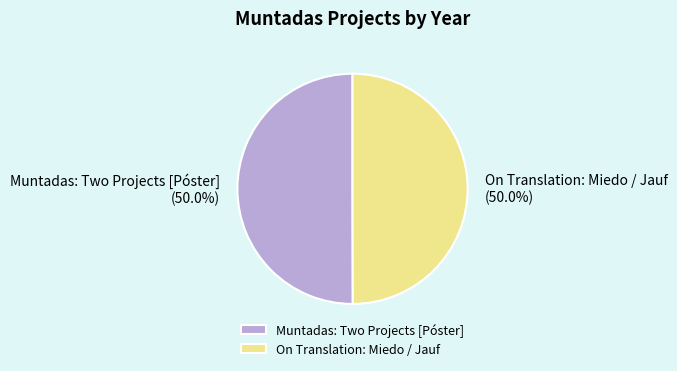

Is the sum of Muntadas: Two Projects [Póster] and On Translation: Miedo / Jauf greater than half?

Yes